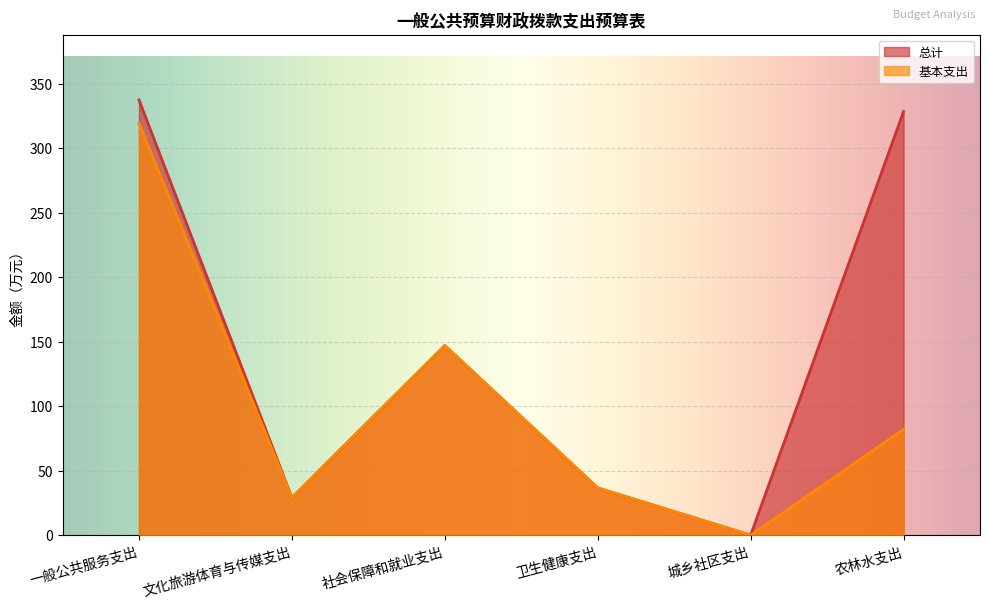

What is the difference between the 基本支出 values at 卫生健康支出 and 城乡社区支出?

36.7